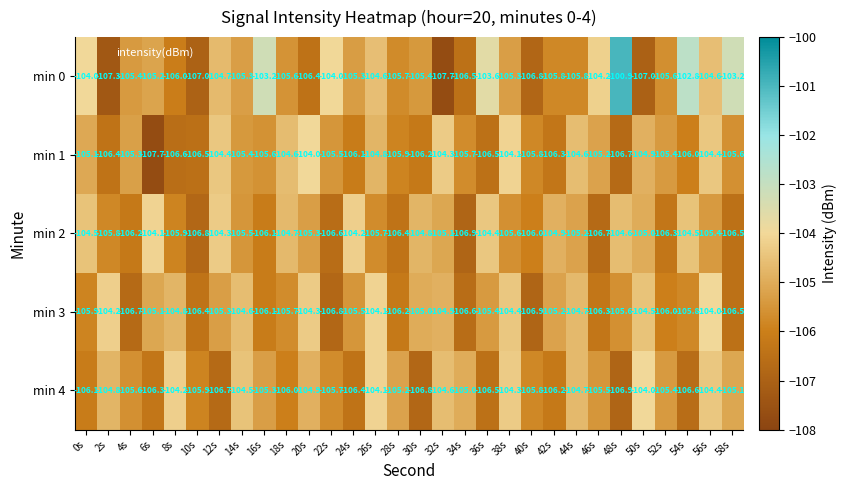

What is the average value of the min 2 series?

-105.5